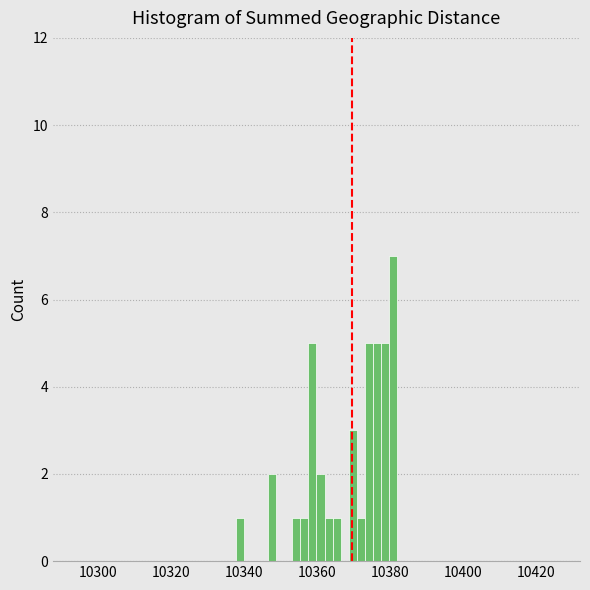

Around what value on the x-axis is the tallest bar? Give the approximate position of its centre, as read against the axis.

10380